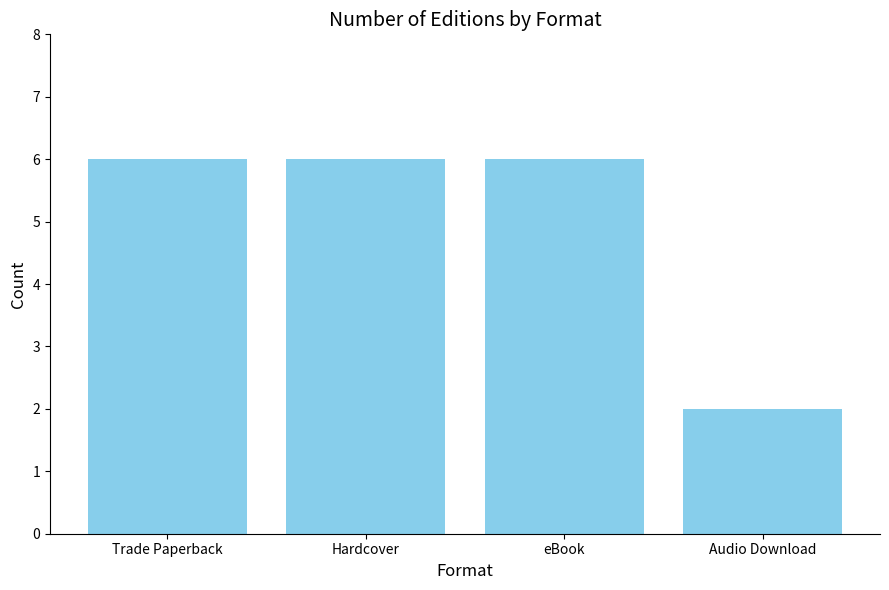

Read the value at eBook.

6